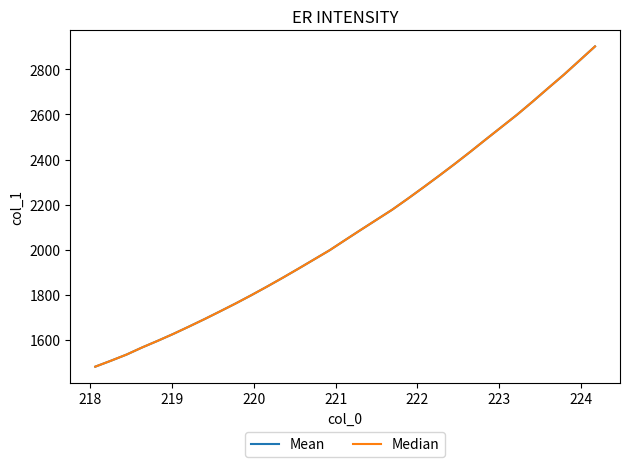

True or false: Median has more than 1 interior local peaks.

False